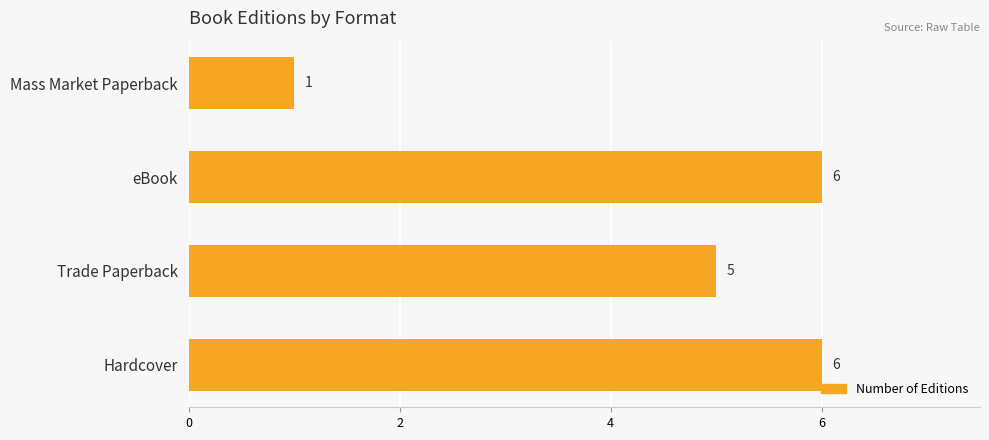

What is the greatest value displayed?

6